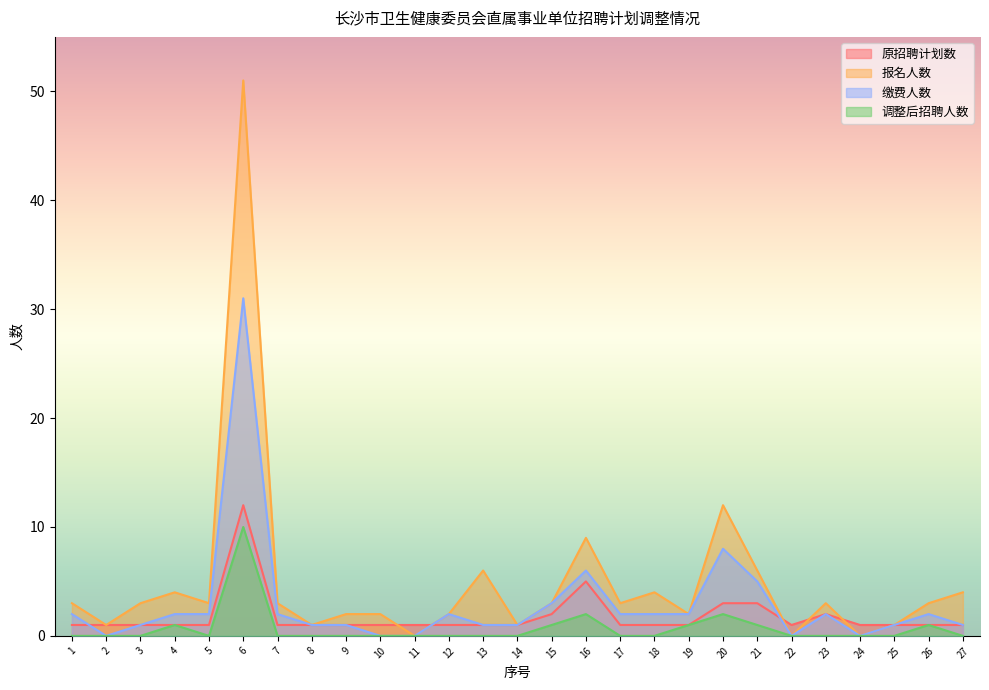

The 原招聘计划数 series shows 1 at 5. True or false?

True